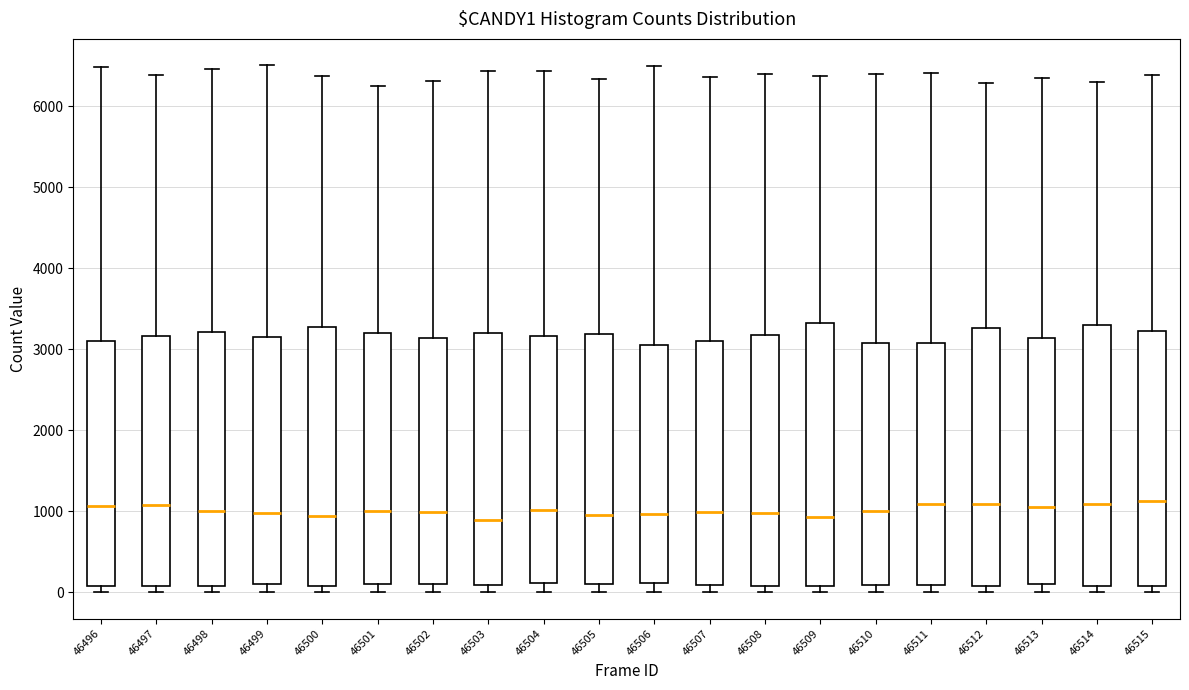

Where does the upper whisker of the box at x = 46513 end on the y-axis? The values are not printed on the chart, so give them approximately, as read against the axis.

6300